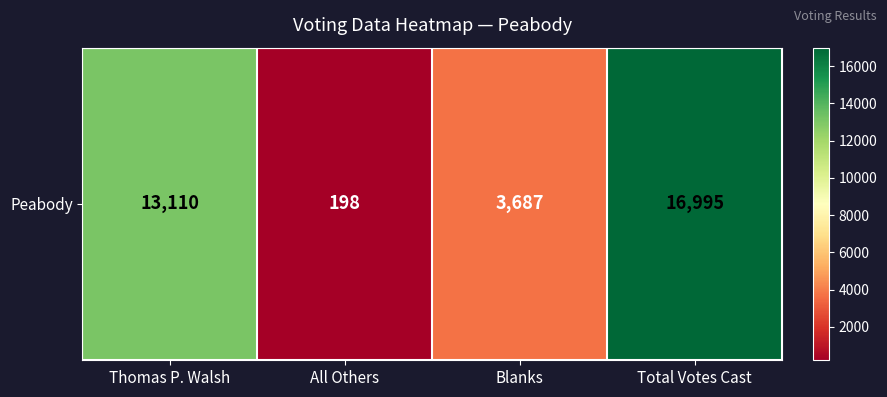

The value at Thomas P. Walsh is 20812. True or false?

False